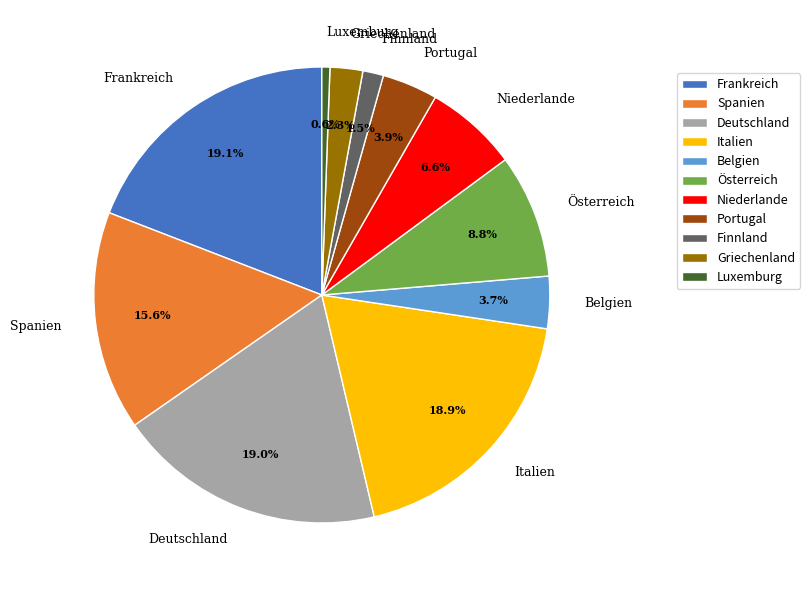

True or false: Griechenland accounts for 17% of the total.

False